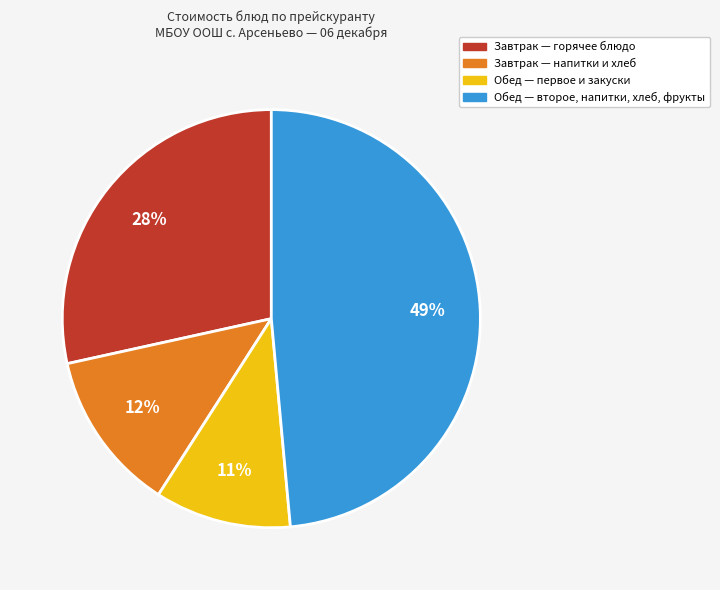

What is the smallest slice in the pie chart?

11%